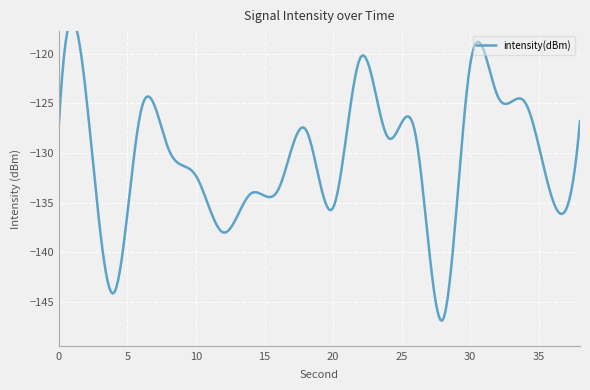

Reading right to left, what are all the values shown in this chart?

38=-126.8	36=-134.7	34=-124.9	32=-124.3	30=-121.1	28=-146.8	26=-128.1	24=-128.4	22=-120.4	20=-135.5	18=-127.6	16=-133.7	14=-134.1	12=-138.0	10=-132.3	8=-129.6	6=-125.7	4=-144.1	2=-124.2	0=-127.3